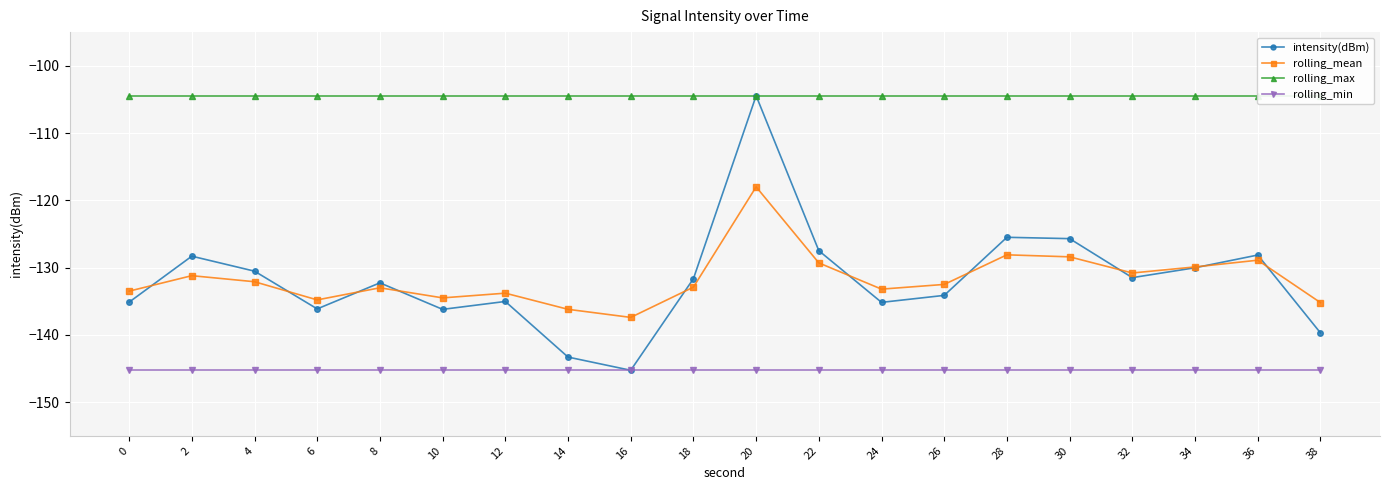

Between which two adjacent categories do intensity(dBm) and rolling_mean first intersect?

0 and 2